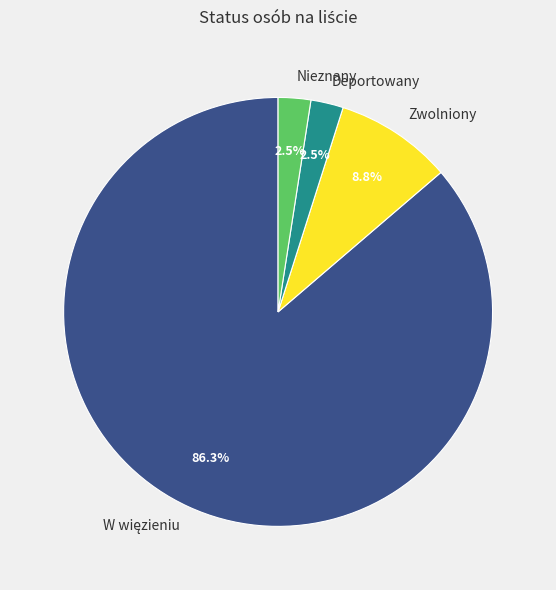

To the nearest percent, what is the difference between the Zwolniony and Deportowany slice percentages?

6%